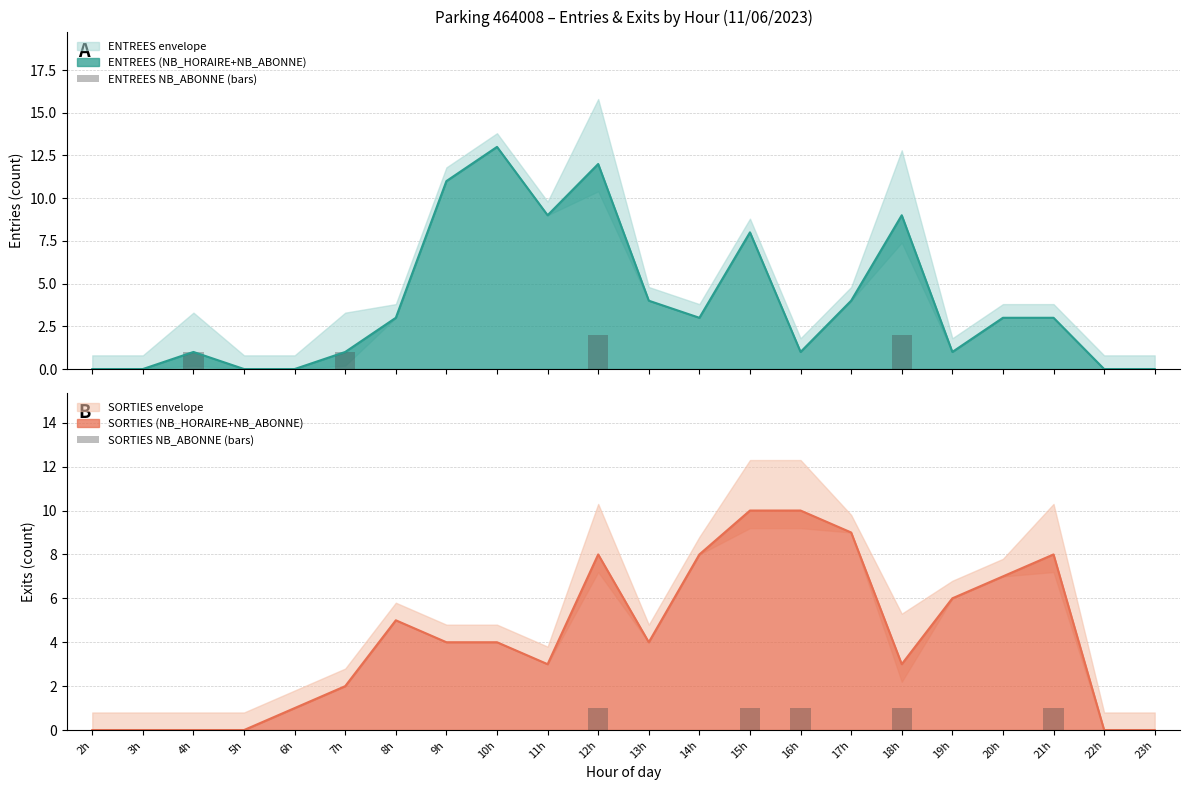

The ENTREES NB_ABONNE (bars) series shows 1 at 7h. True or false?

False